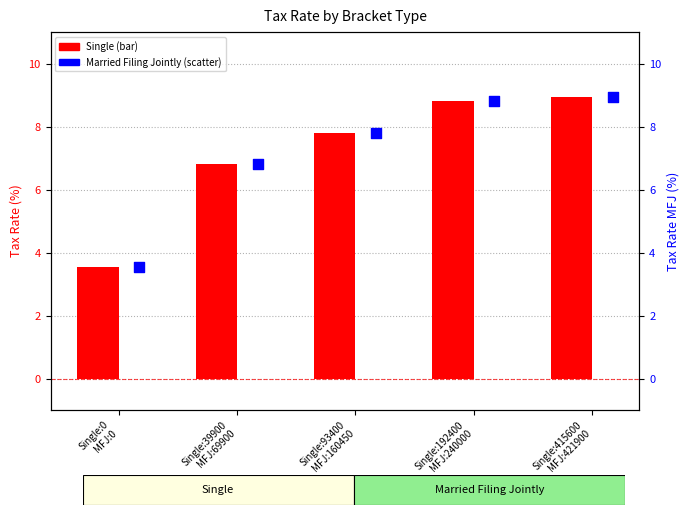

Which series contains the lowest Y value?

Single